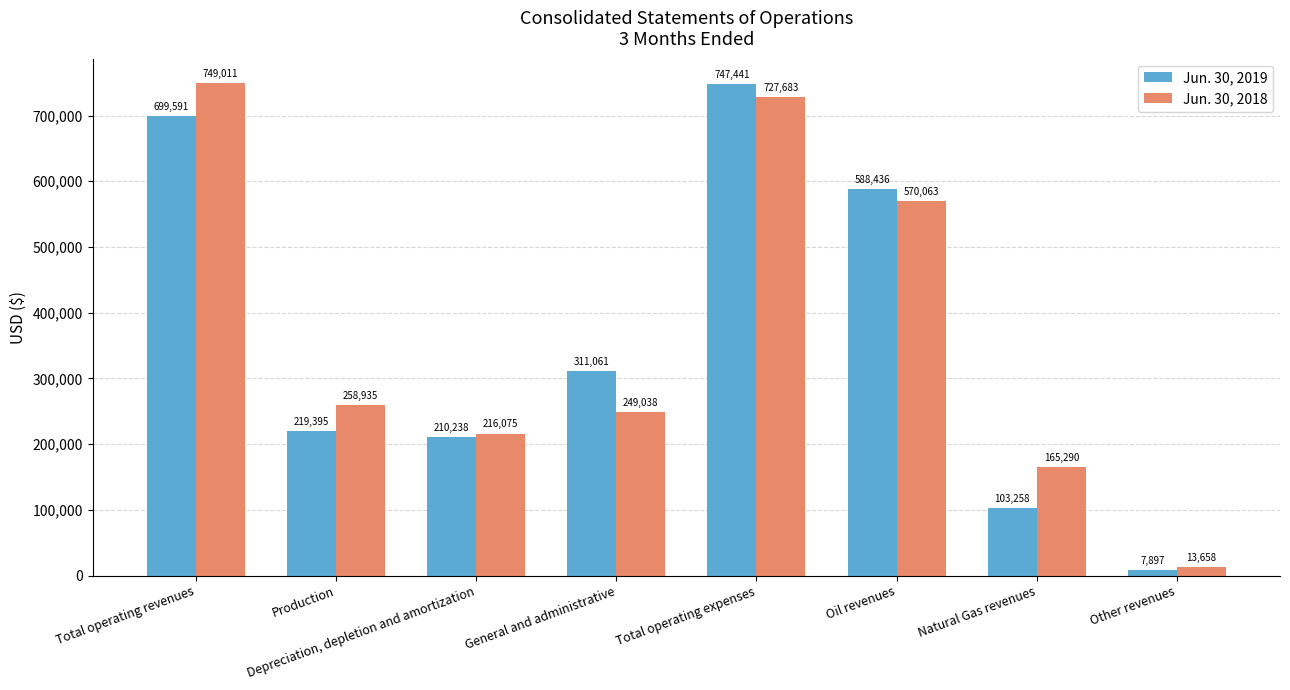

Which series has the largest range (max minus min)?

Jun. 30, 2019